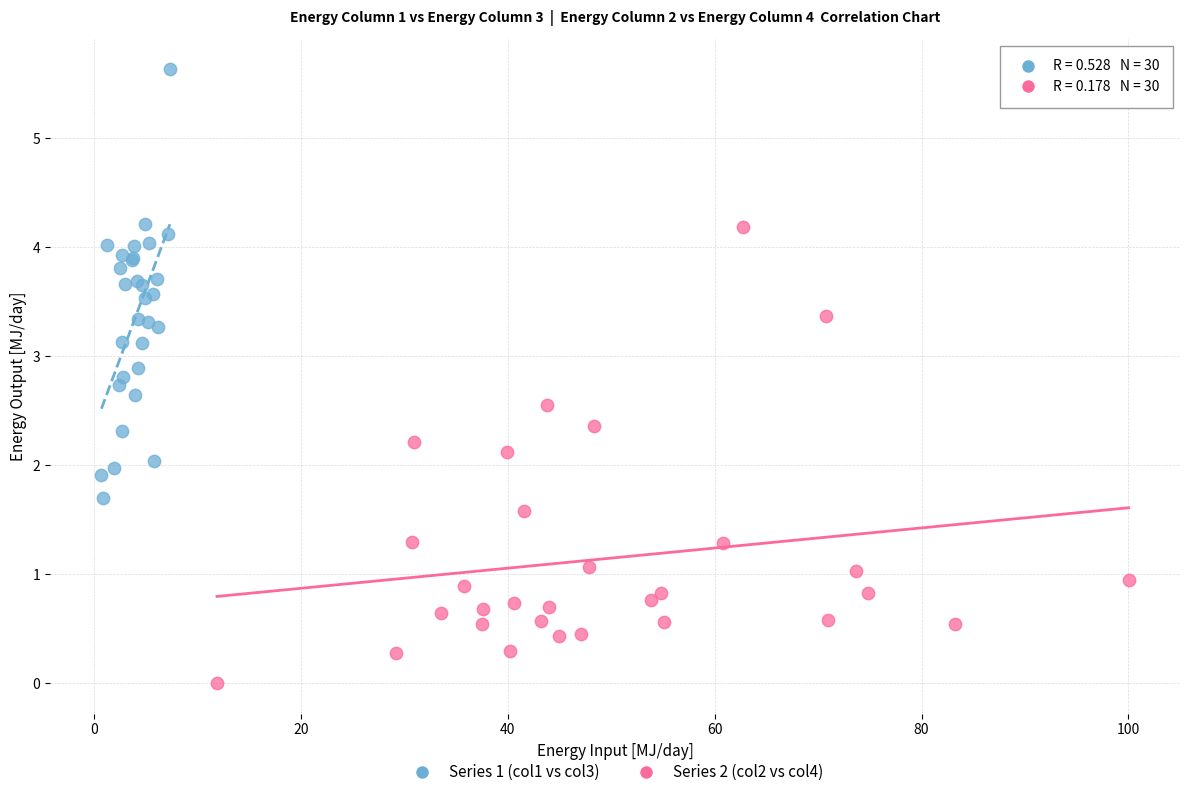

What are all the series names shown in the legend?

Series 1 (col1 vs col3), Series 2 (col2 vs col4)